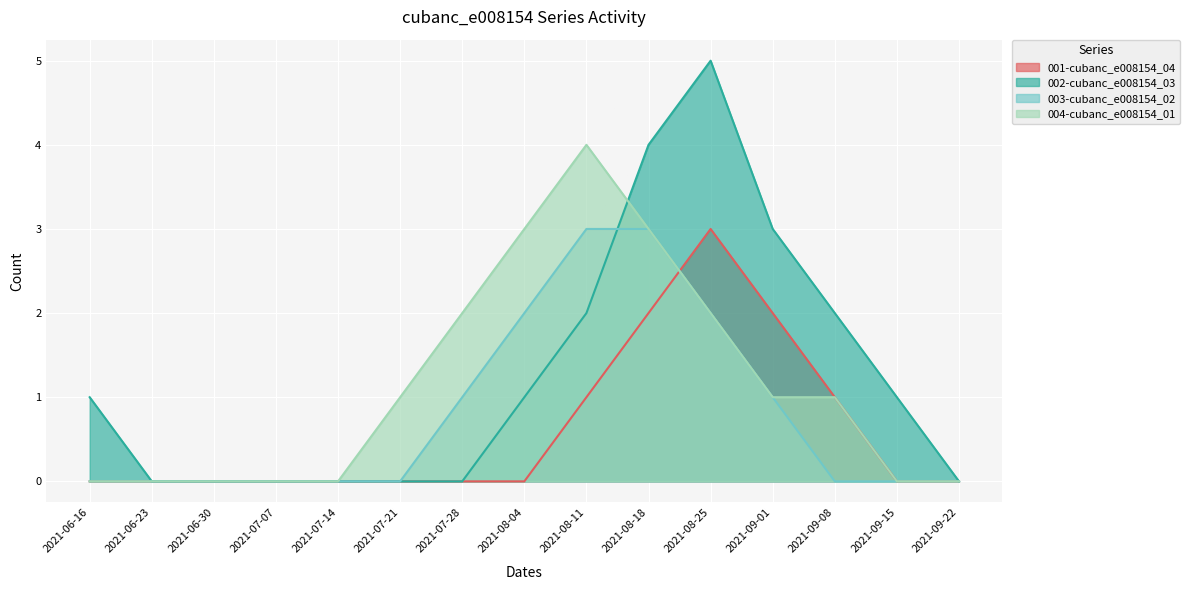

What position from the left is 2021-06-16?

1